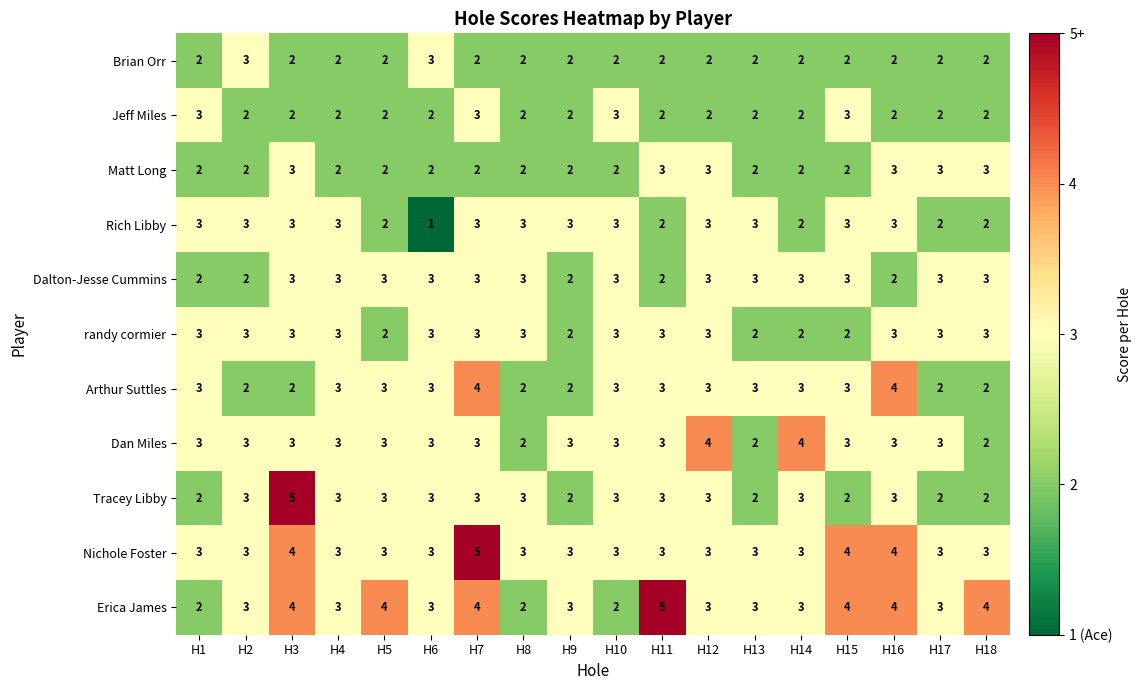

True or false: Brian Orr has a value of 2 at H2.

False